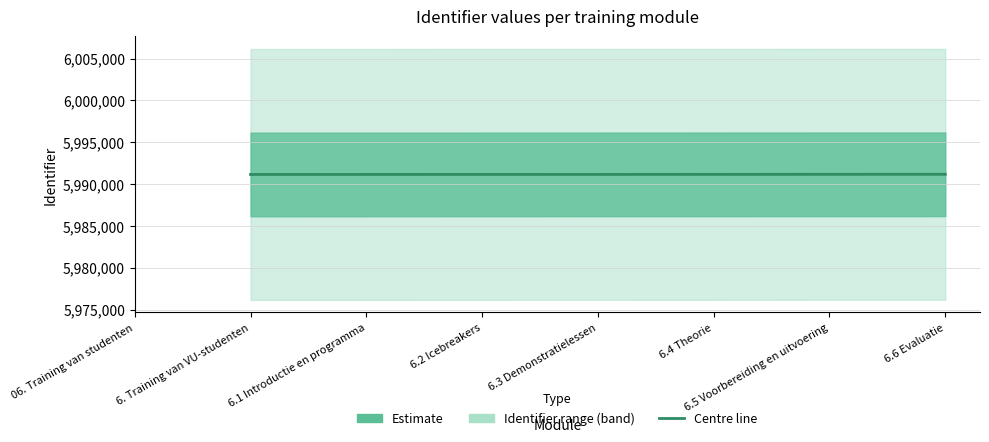

True or false: the data has more than 2 interior local peaks.

False